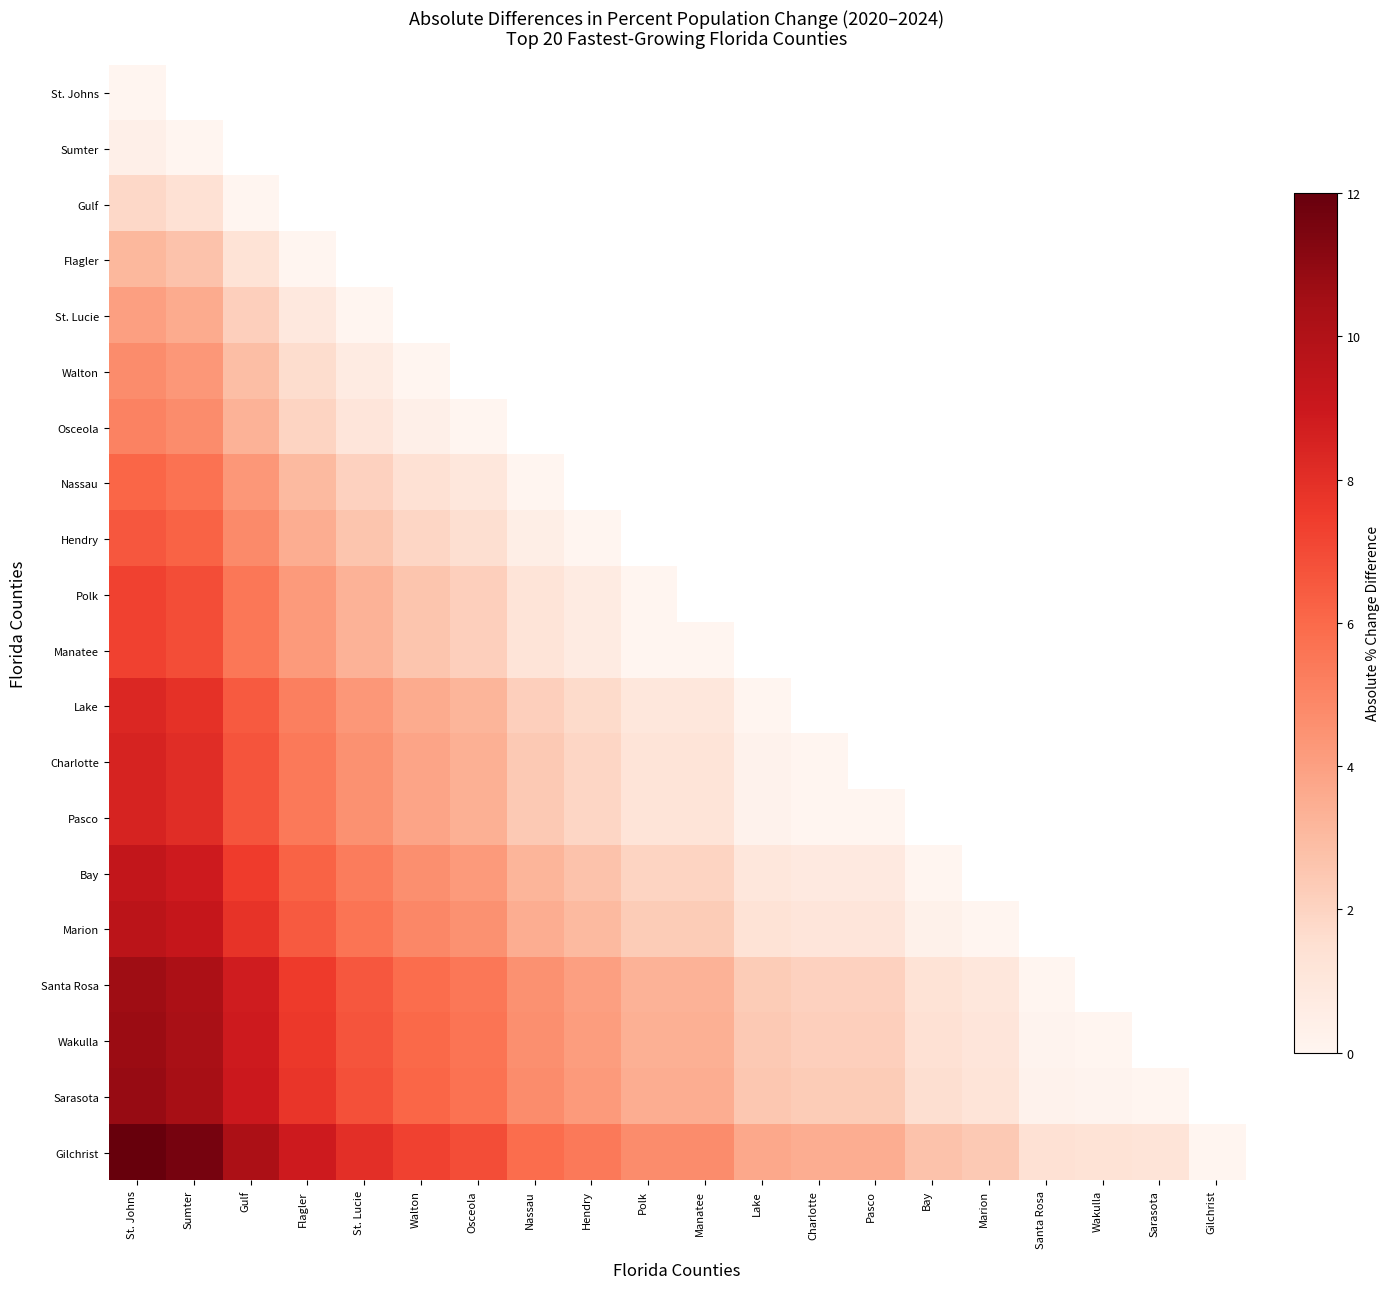

What is the approximate value of Gilchrist at Sumter?

11.6